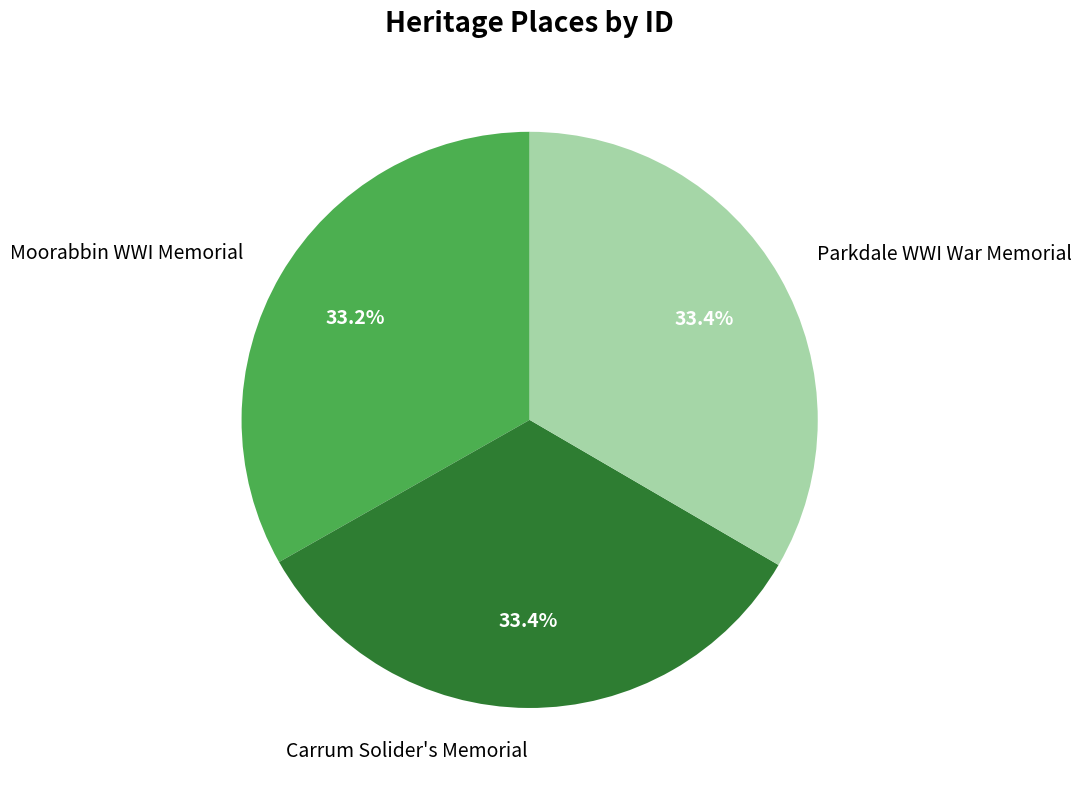

Is the sum of Moorabbin WWI Memorial and Parkdale WWI War Memorial greater than half?

Yes